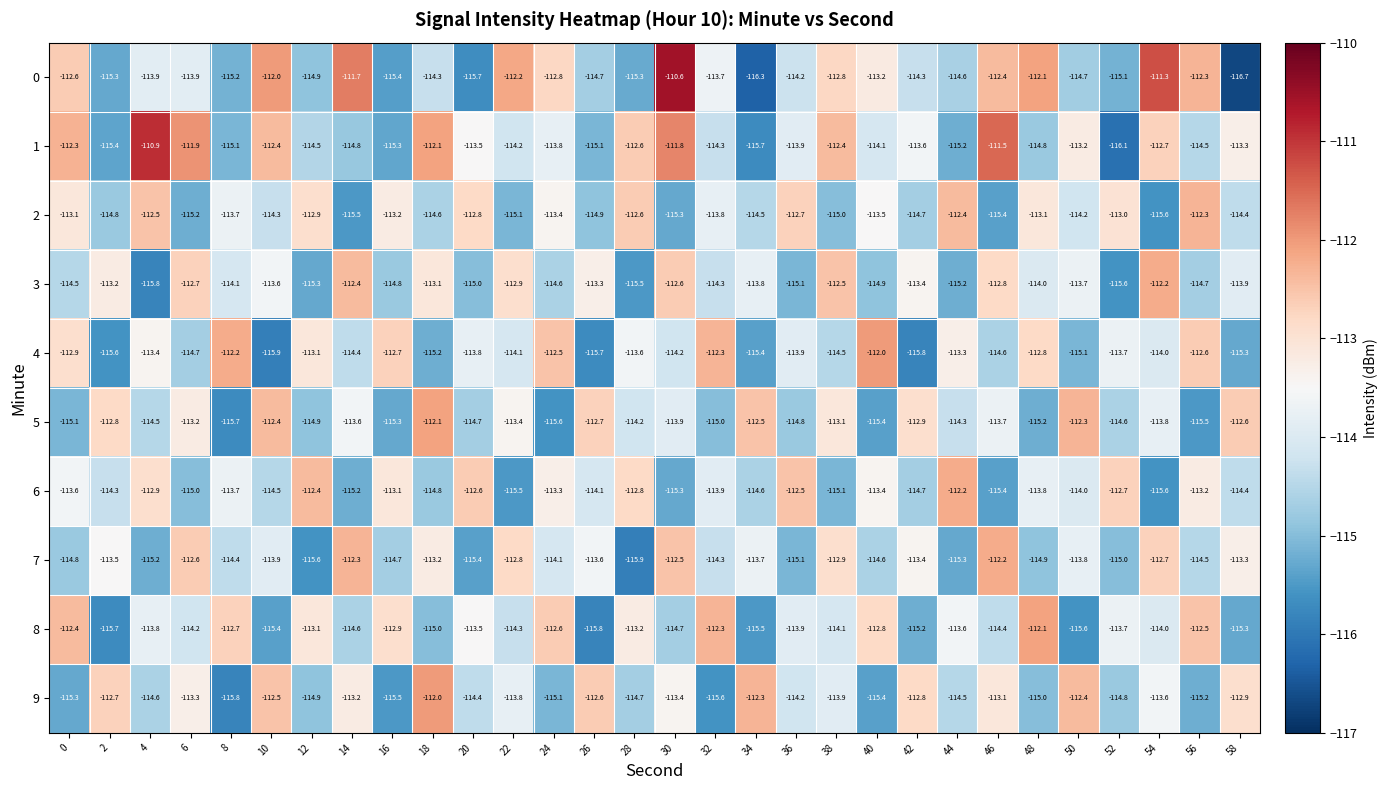

At which label does 9 reach its minimum?

8